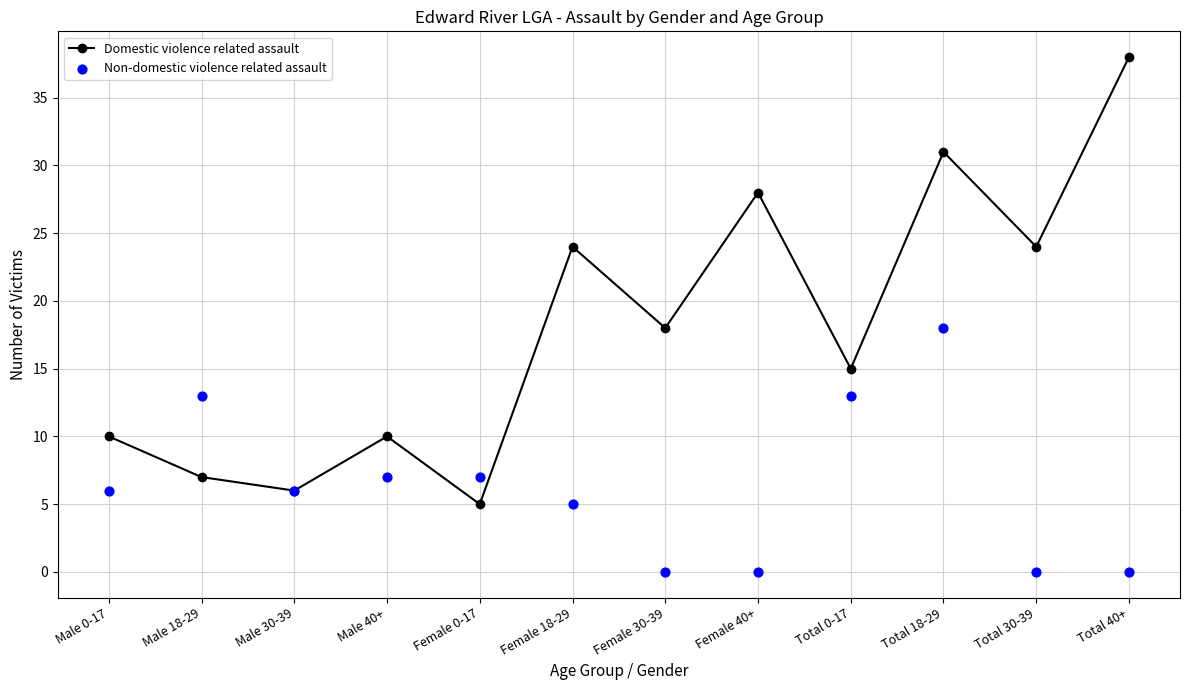

Is the value of Domestic violence related assault at Male 40+ greater than the value of Non-domestic violence related assault at Male 0-17?

Yes